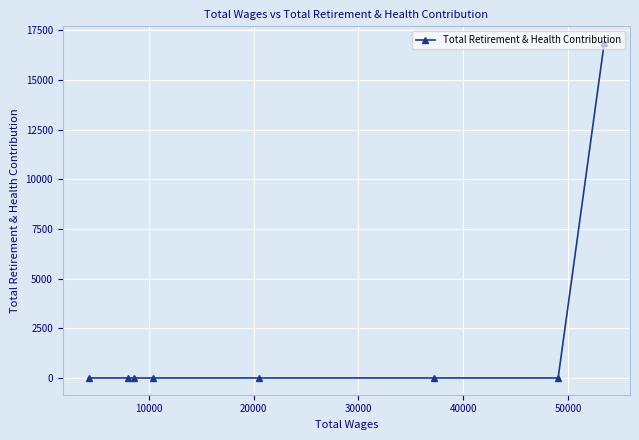

True or false: the data has more than 0 interior local peaks.

False